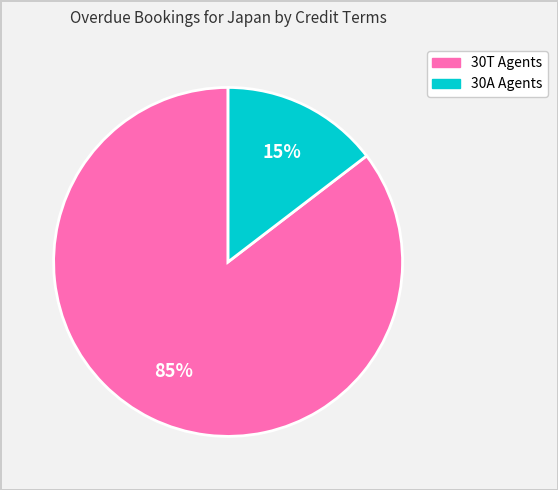

Is it true that 30A Agents is 15% of the pie?

True